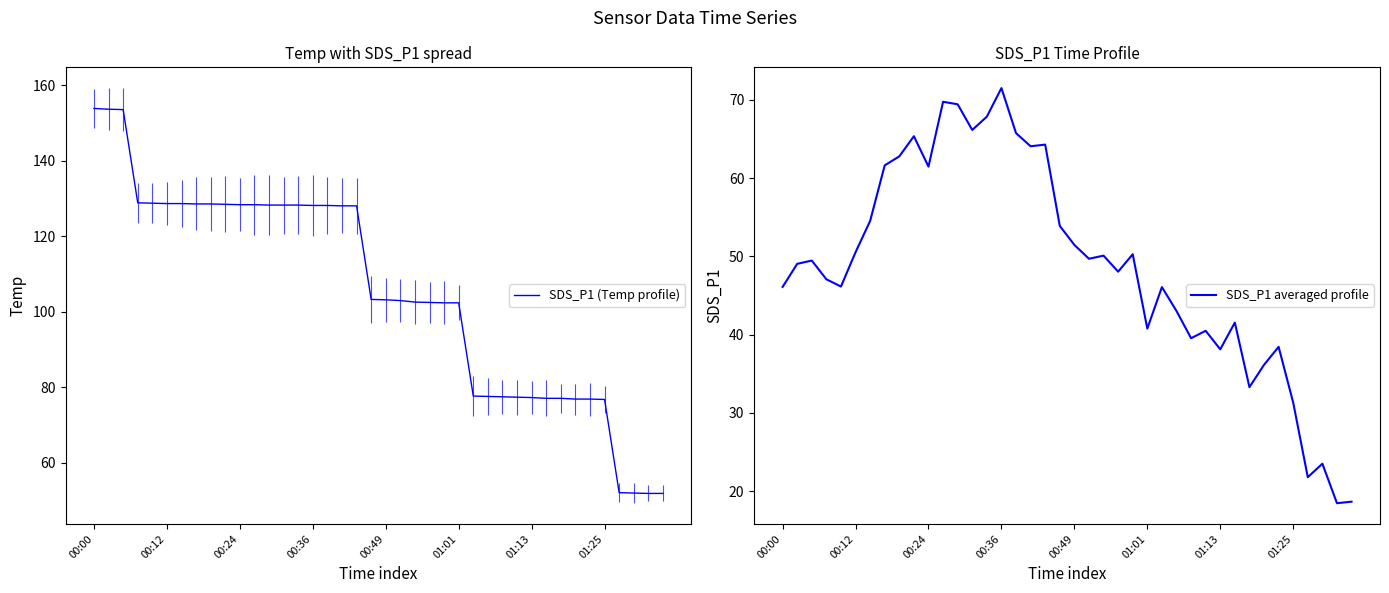

Where is SDS_P1 averaged profile nearest to the value 44?

27